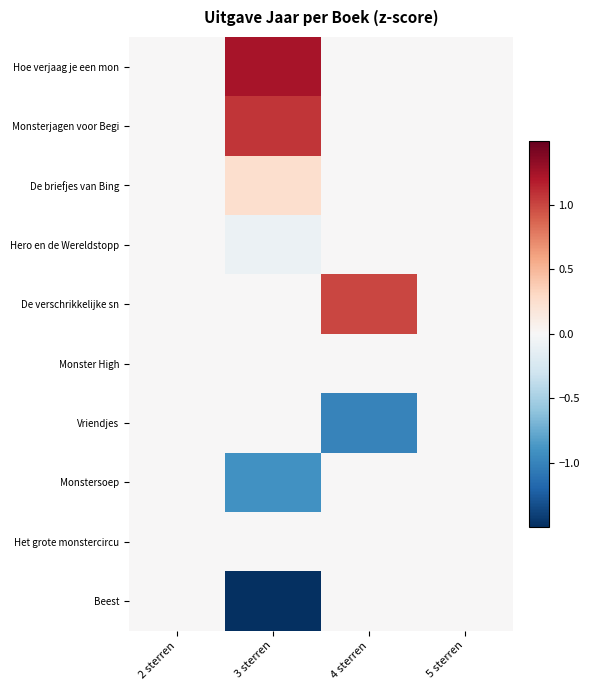

List the series in order of their peak value, highest first.

Hoe verjaag je een mon, Monsterjagen voor Begi, De verschrikkelijke sn, De briefjes van Bing, Hero en de Wereldstopp, Monster High, Vriendjes, Monstersoep, Het grote monstercircu, Beest